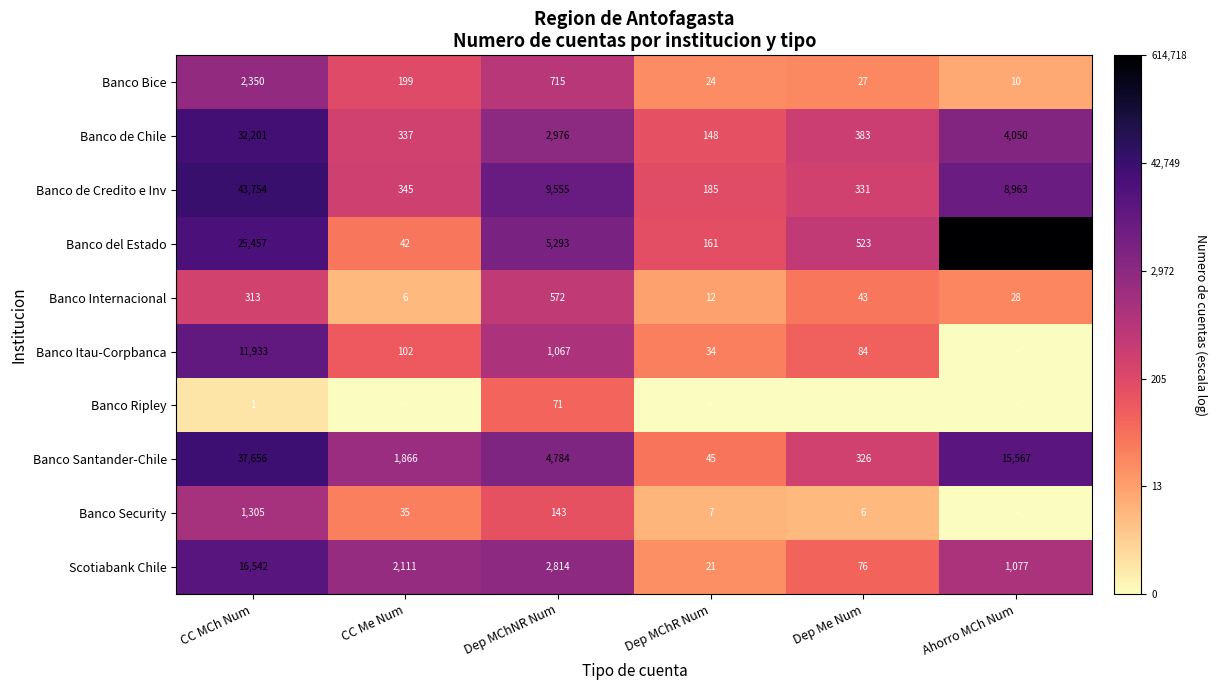

What is the difference between the highest and lowest values at CC MCh Num?

43753